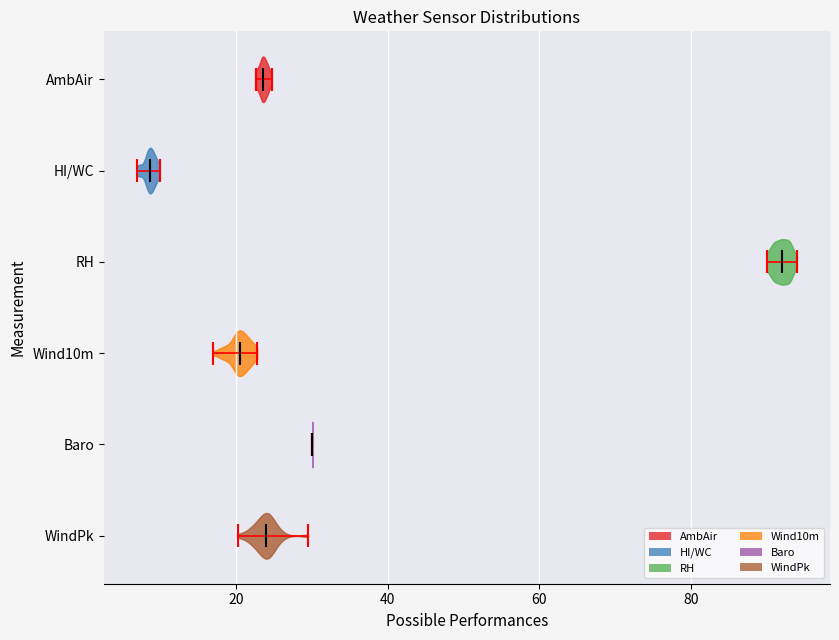

Where does the median line of the violin for RH sit on the x-axis? The values are not printed on the chart, so give them approximately, as read against the axis.

92